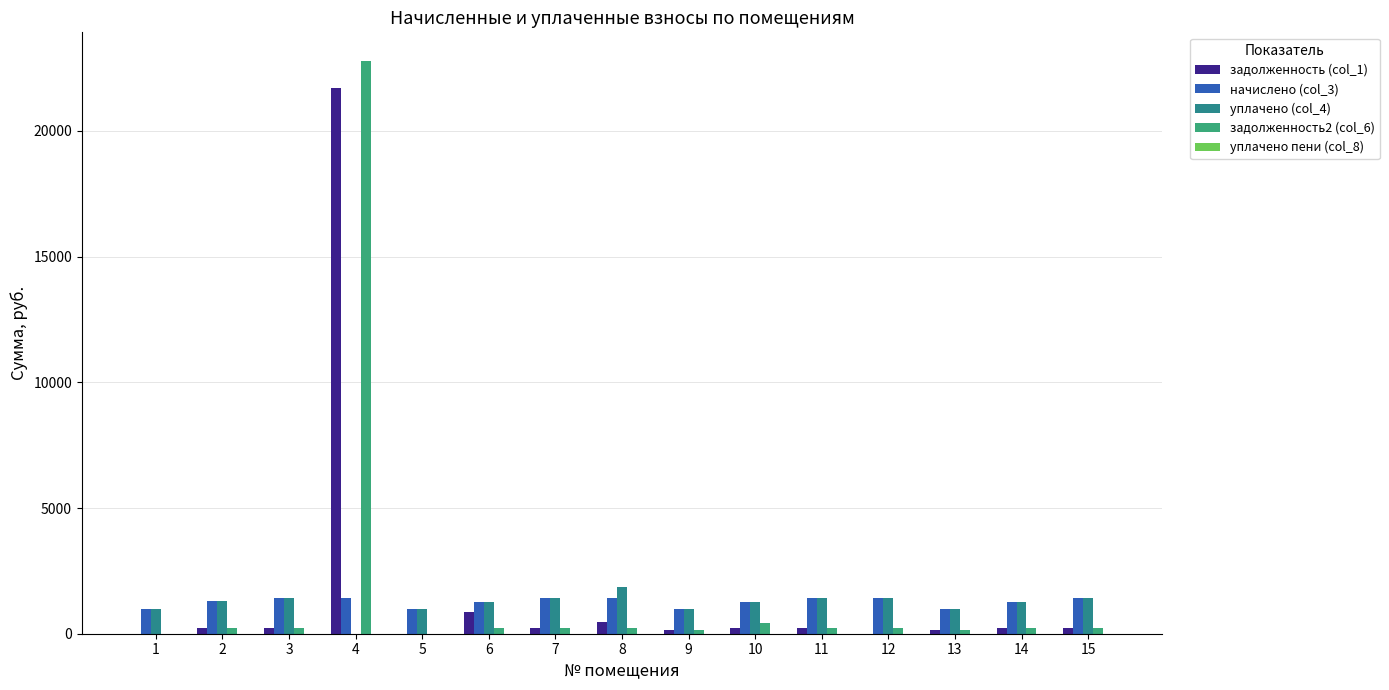

What is the total value across all series at 3?

3306.3